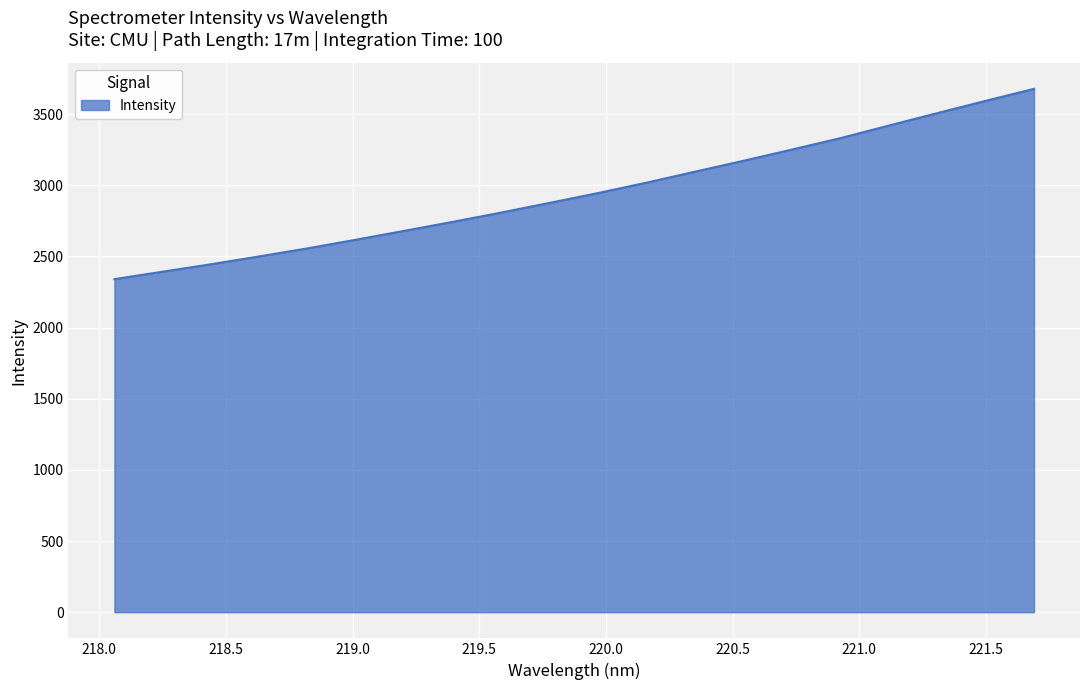

What is the difference between the maximum and minimum values?

1337.5